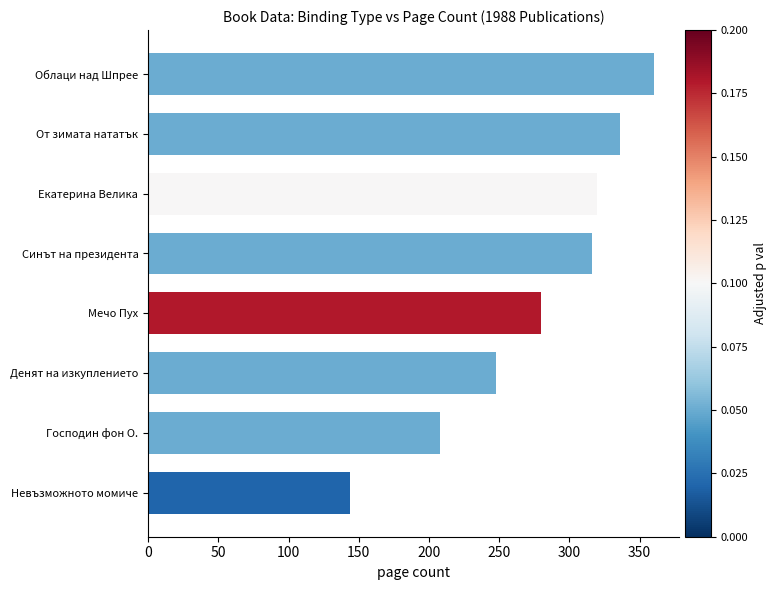

What is the ratio of the value at От зимата нататък to the value at Денят на изкуплението?

1.4